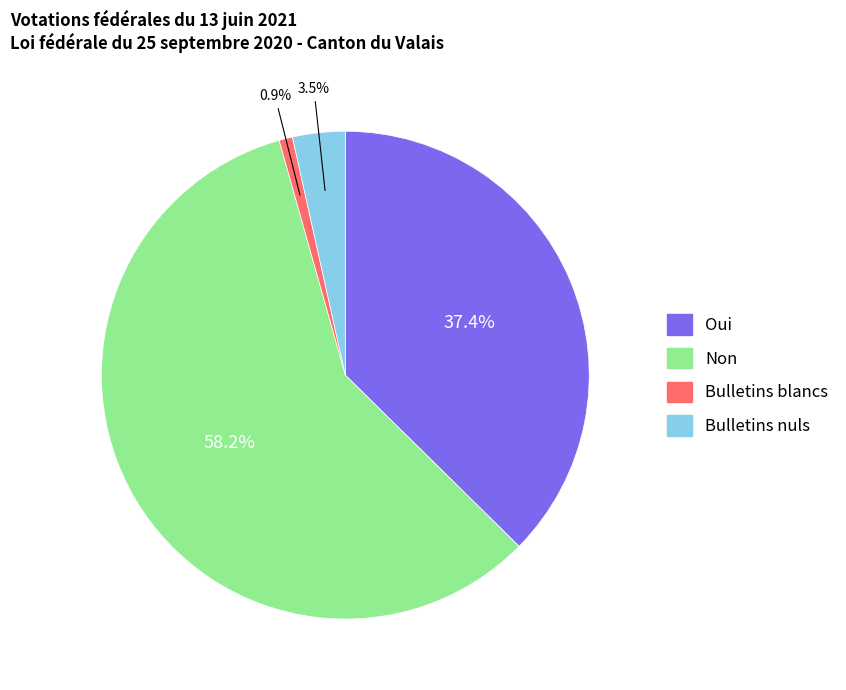

How much of the chart is everything except Bulletins nuls?

96.5%